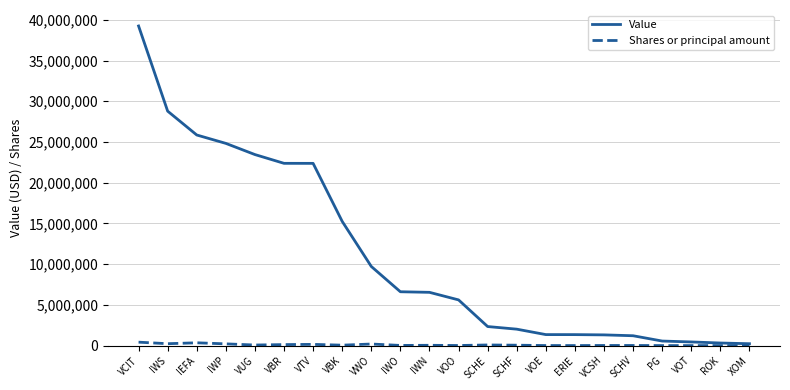

The value of Value at VOO is 7381704. True or false?

False